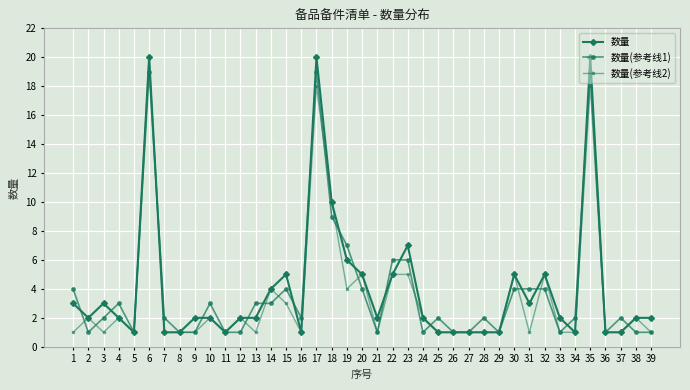

Which series changed the most between 7 and 23?

数量